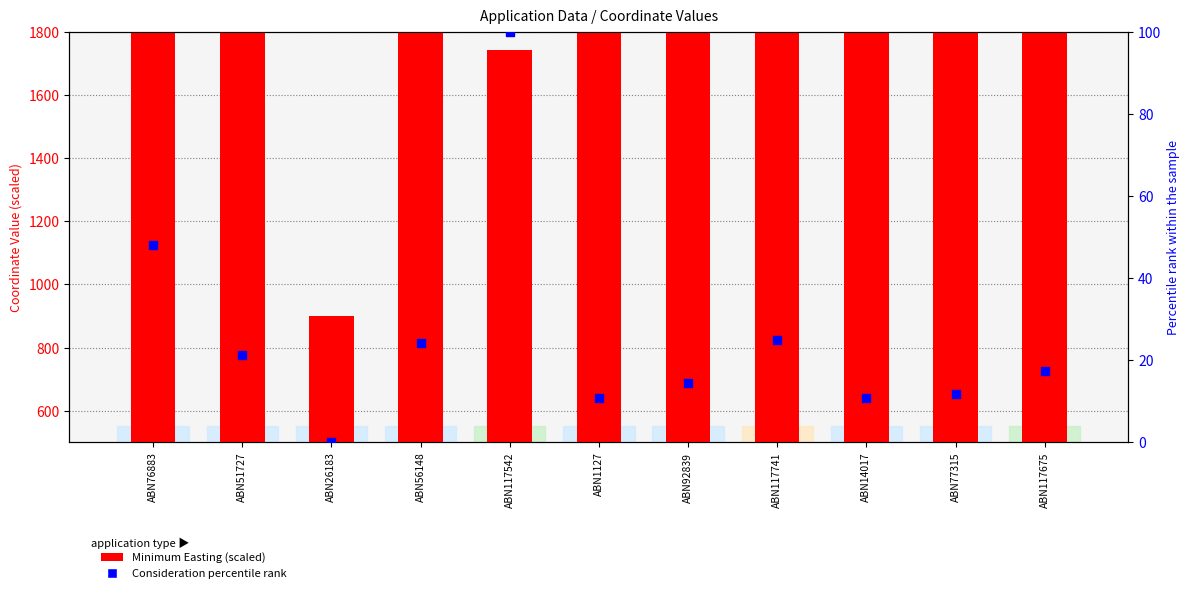

Which series has the largest total across all categories?

Minimum Easting (scaled)